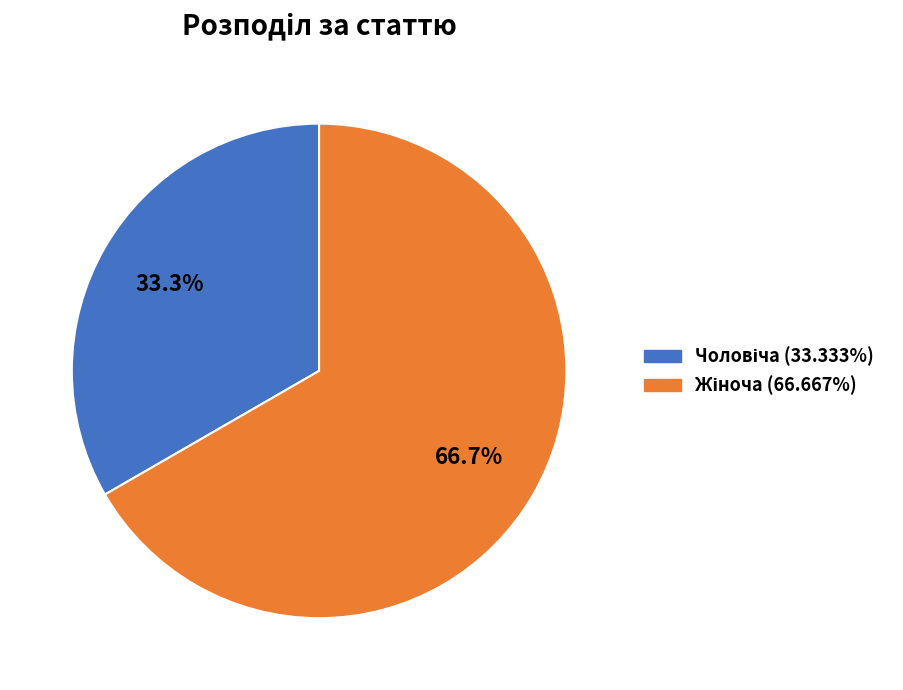

Does any single category account for the majority?

Yes